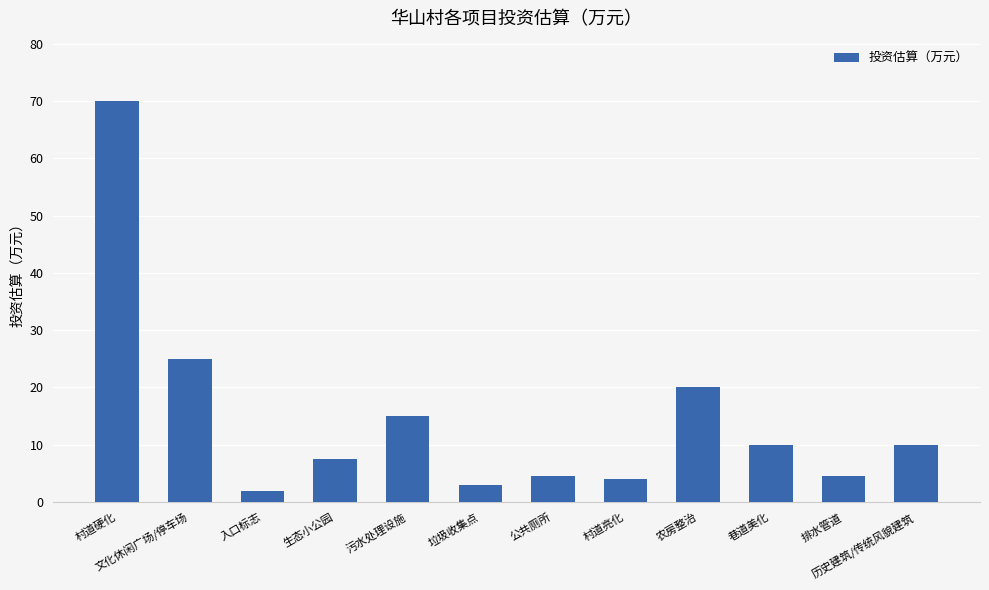

At which label does the data first exceed 10?

村道硬化